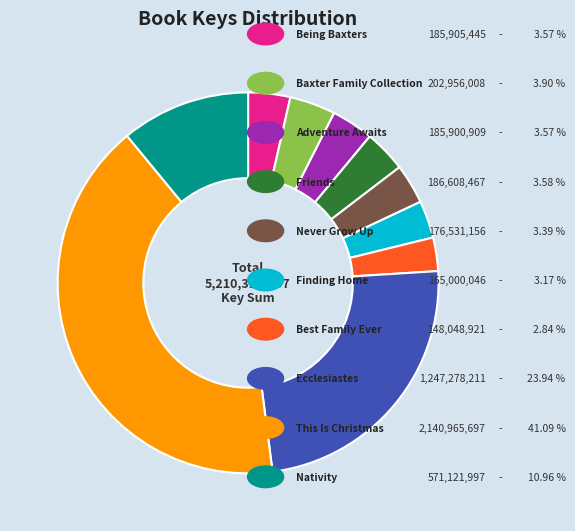

Is there a majority slice in this chart?

No